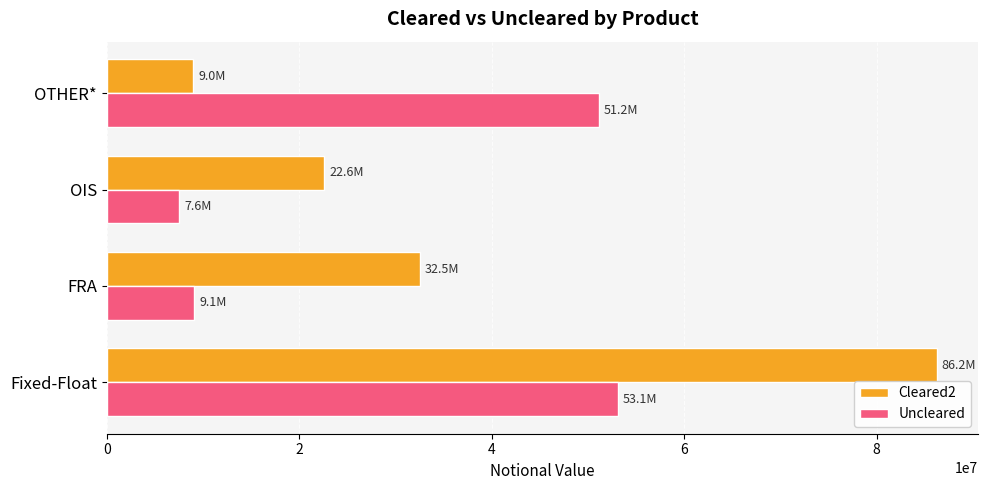

List the series in order of their peak value, lowest first.

Uncleared, Cleared2